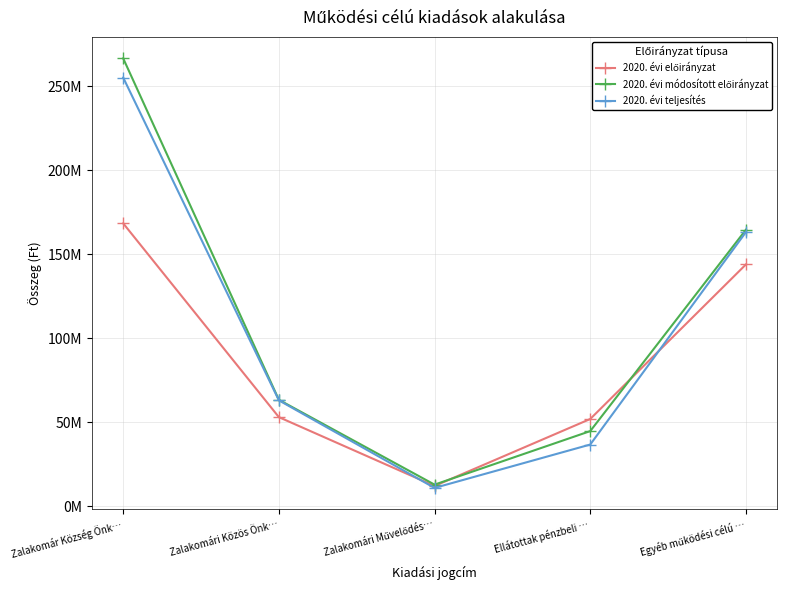

What is the difference between the maximum and minimum values in the 2020. évi előirányzat series?

156320004